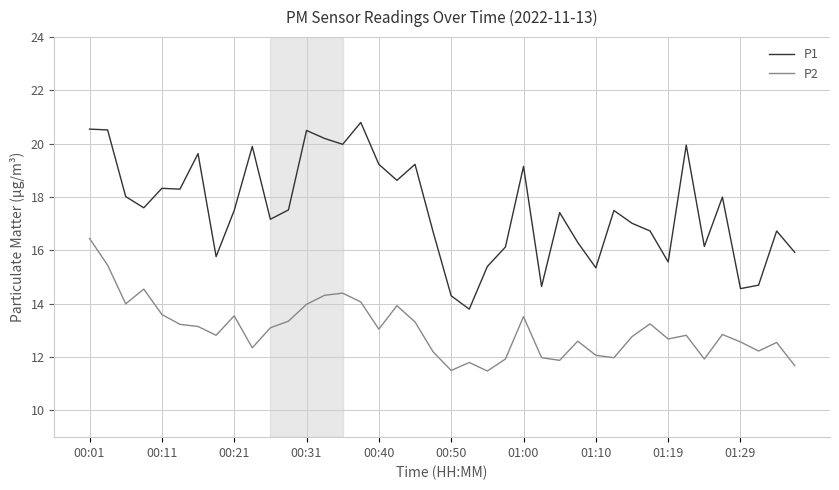

List the series in order of their peak value, lowest first.

P2, P1